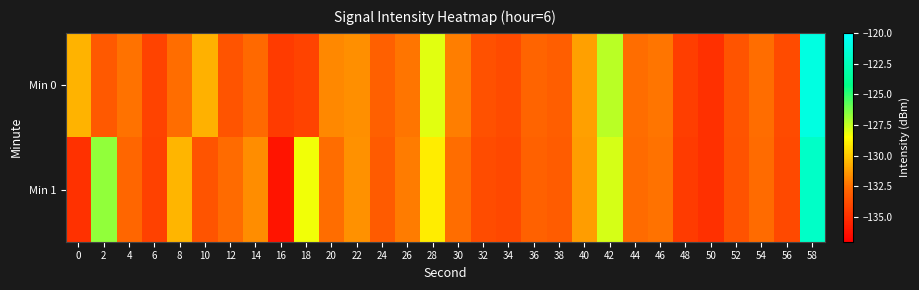

Which has a higher value, 26 or 32?

26